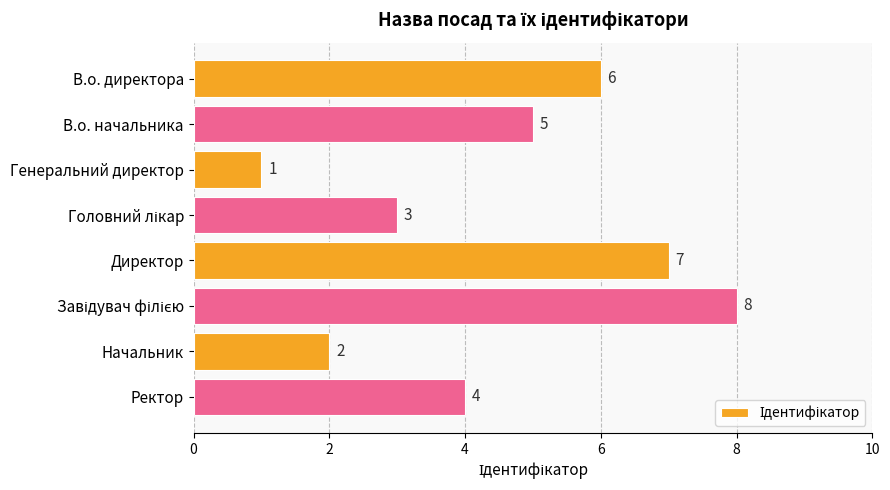

What is the value of the 8th bar from the top?

4